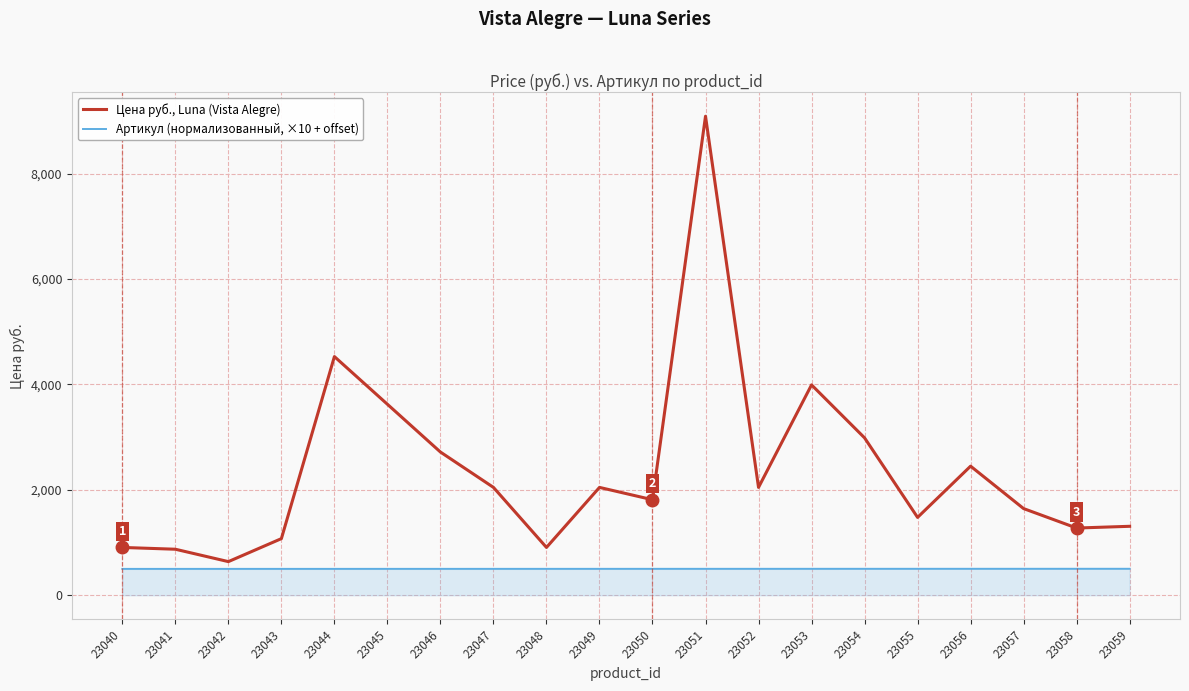

Which series changed the most between 23042 and 23049?

Цена руб., Luna (Vista Alegre)